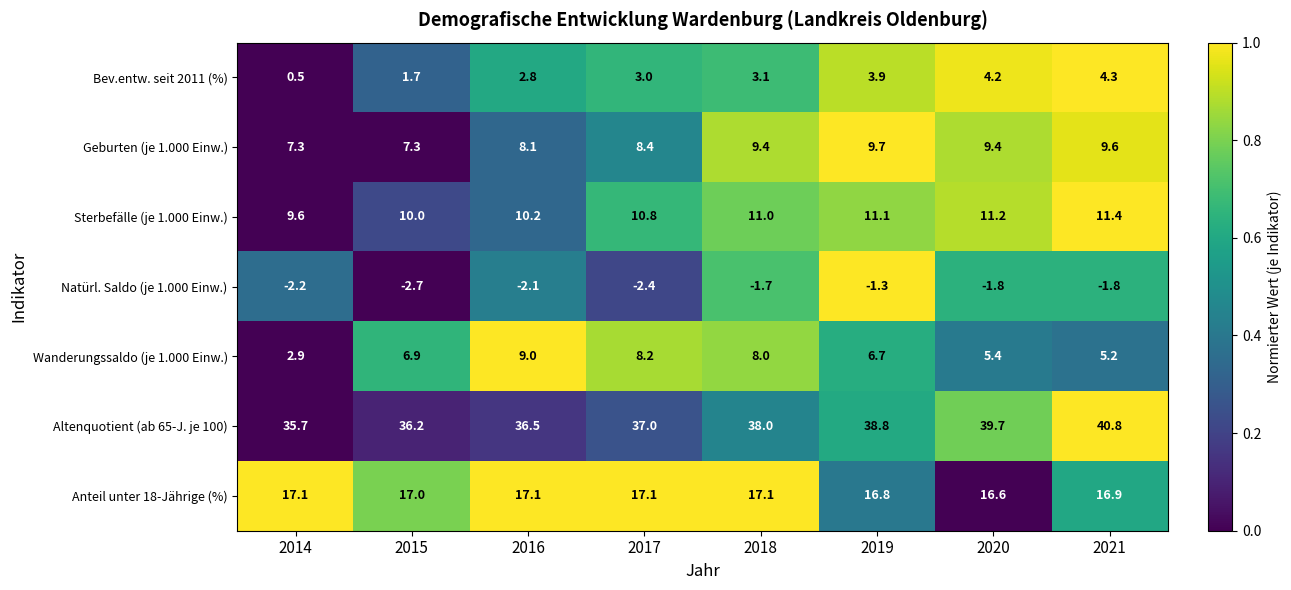

What is the total value across all series at 2014?

70.9